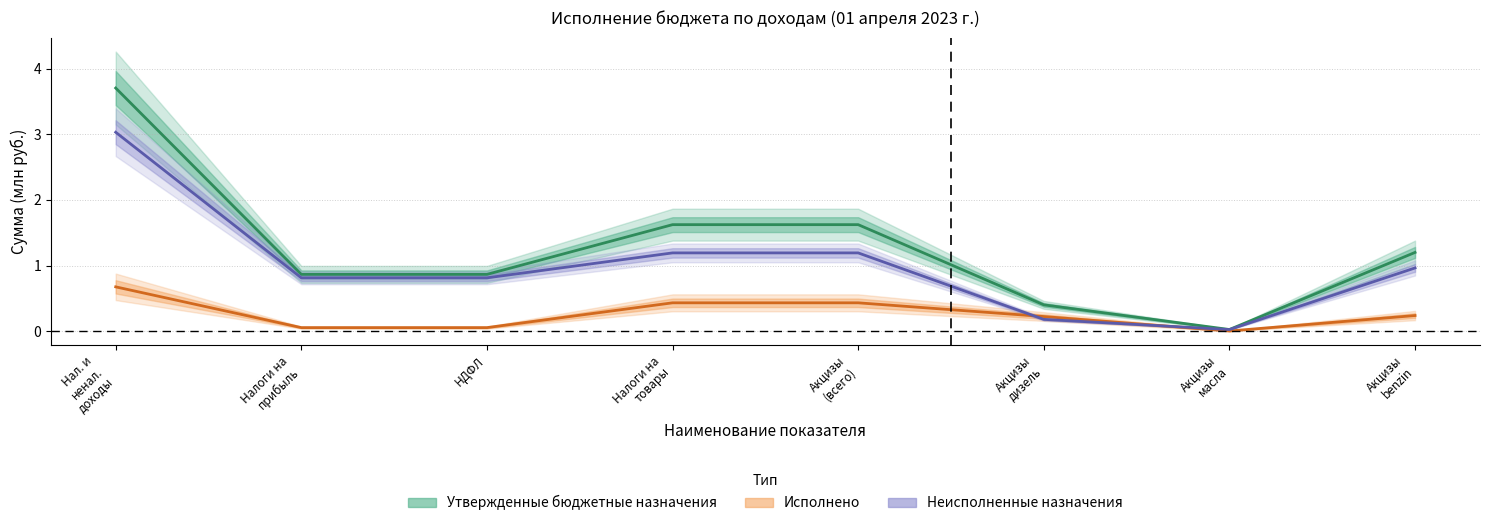

What is the sum of the Неисполненные назначения values at Нал. и ненал. доходы and Акцизы дизель?

3.2